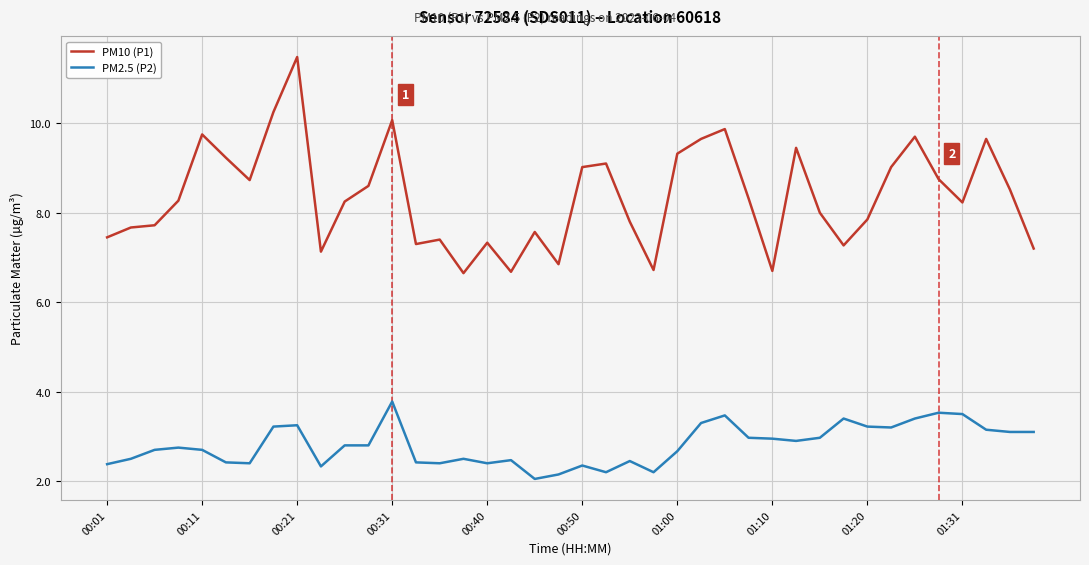

Which series has the largest range (max minus min)?

PM10 (P1)